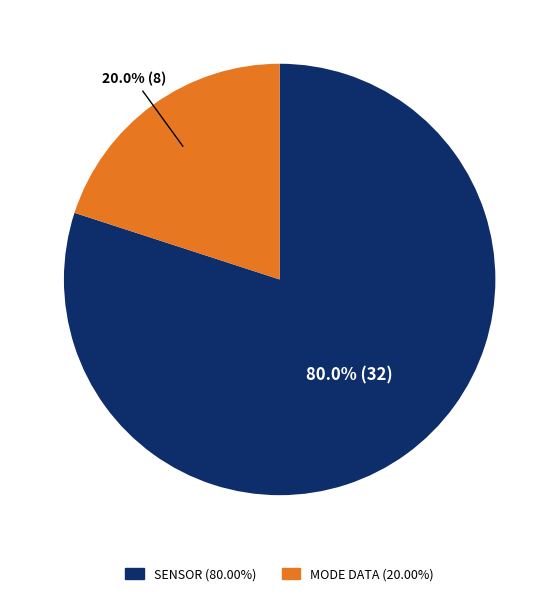

Is there a majority slice in this chart?

Yes